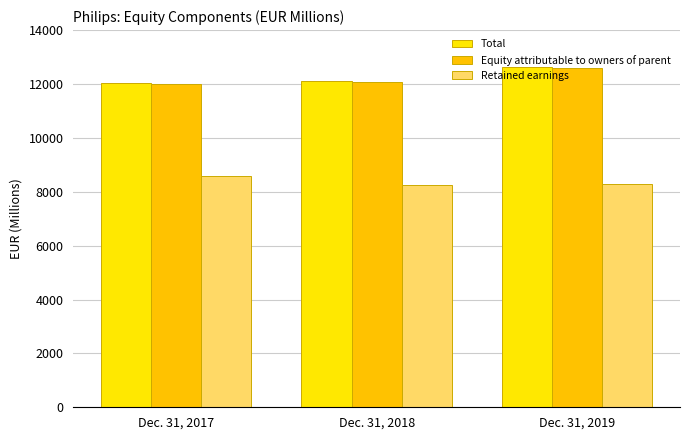

Reading left to right, extract all data points from this chart.

Total: 12023	12117	12625
Equity attributable to owners of parent: 11999	12088	12597
Retained earnings: 8596	8266	8296